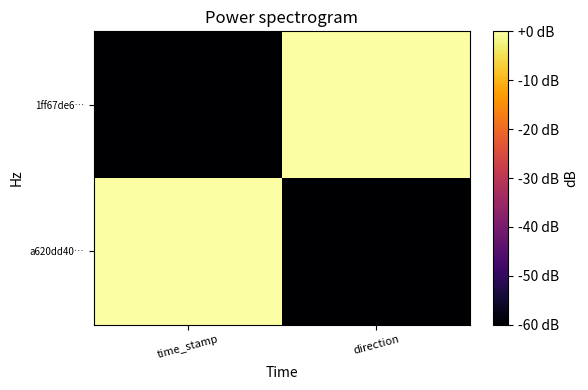

Between time_stamp and direction, which series saw the biggest shift?

a620dd40…